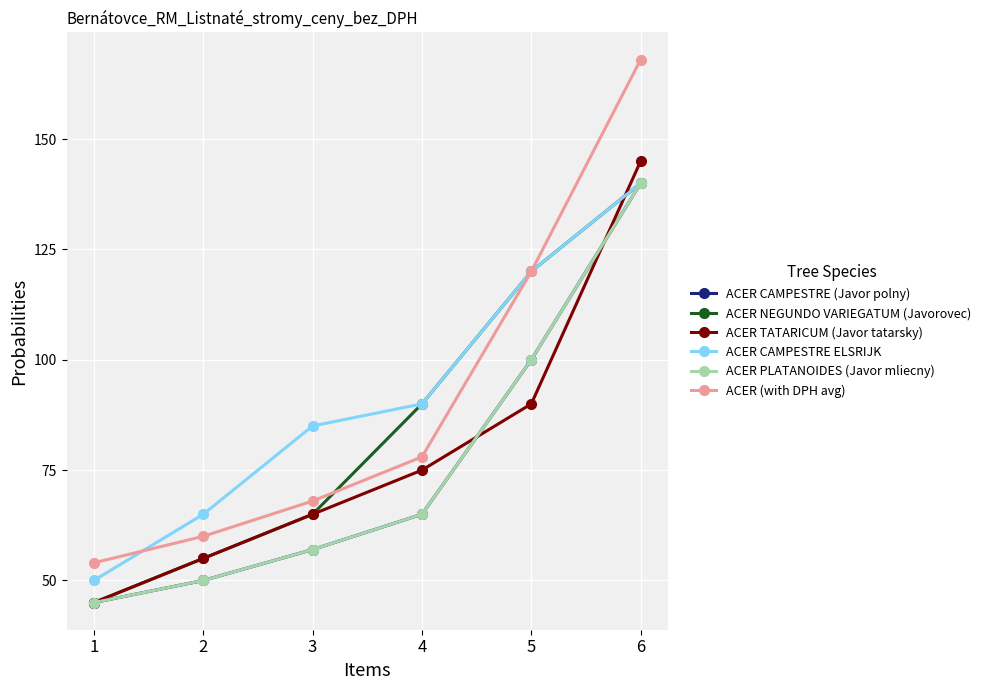

What is the approximate value of ACER TATARICUM (Javor tatarsky) at 4?

75